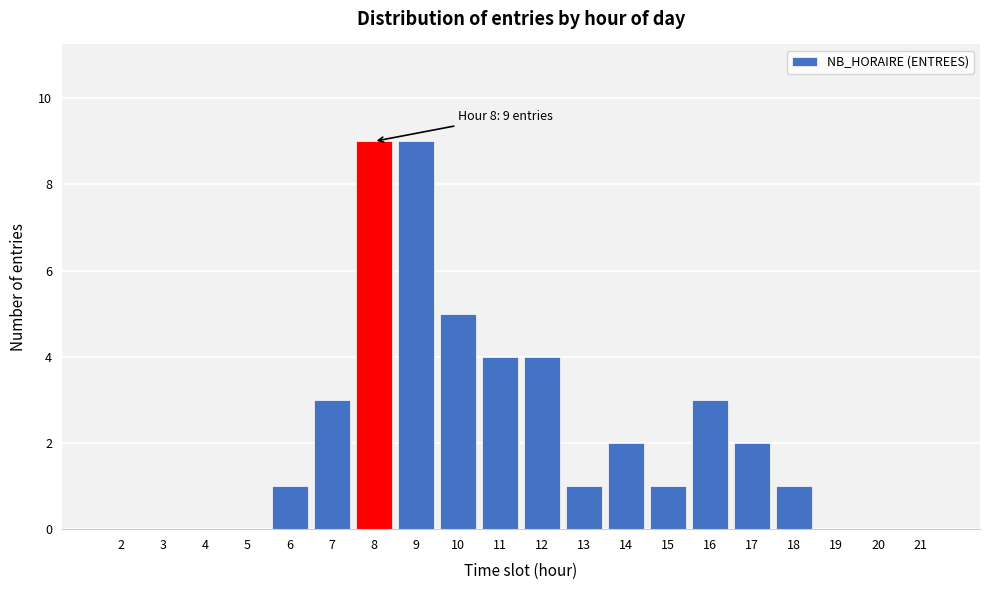

Reading left to right, extract all data points from this chart.

2=0	3=0	4=0	5=0	6=1	7=3	8=9	9=9	10=5	11=4	12=4	13=1	14=2	15=1	16=3	17=2	18=1	19=0	20=0	21=0